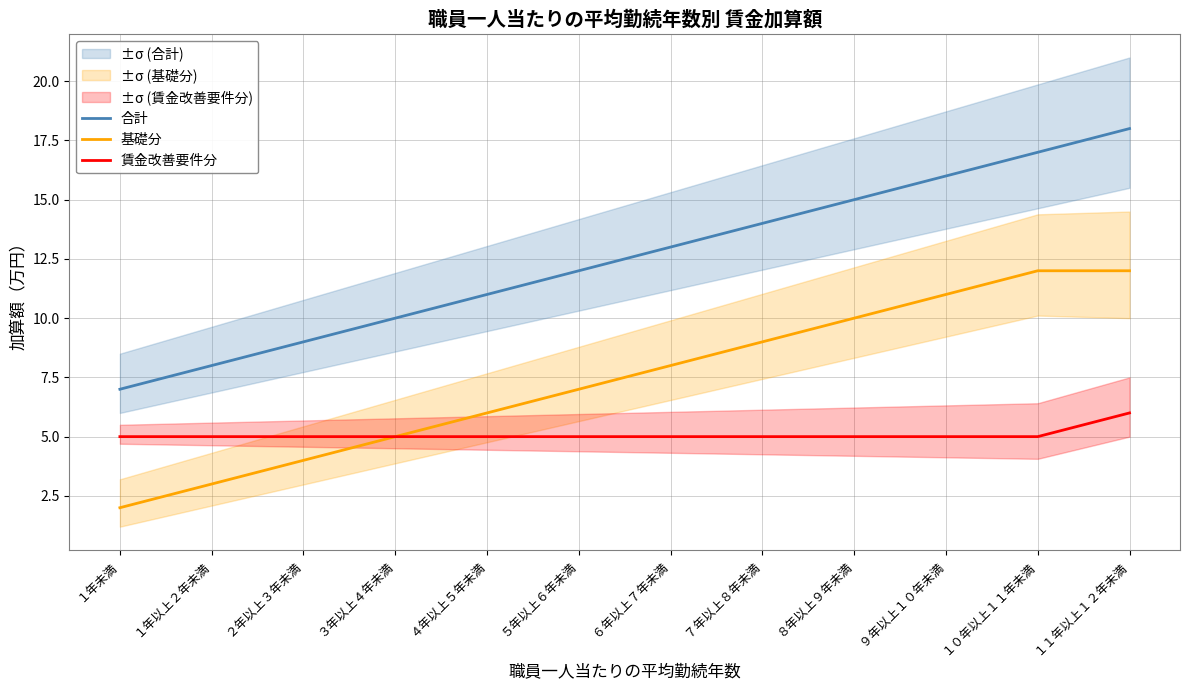

Reading left to right, list all the values displayed in this chart.

合計: 7	8	9	10	11	12	13	14	15	16	17	18
基礎分: 2	3	4	5	6	7	8	9	10	11	12	12
賃金改善要件分: 5	5	5	5	5	5	5	5	5	5	5	6